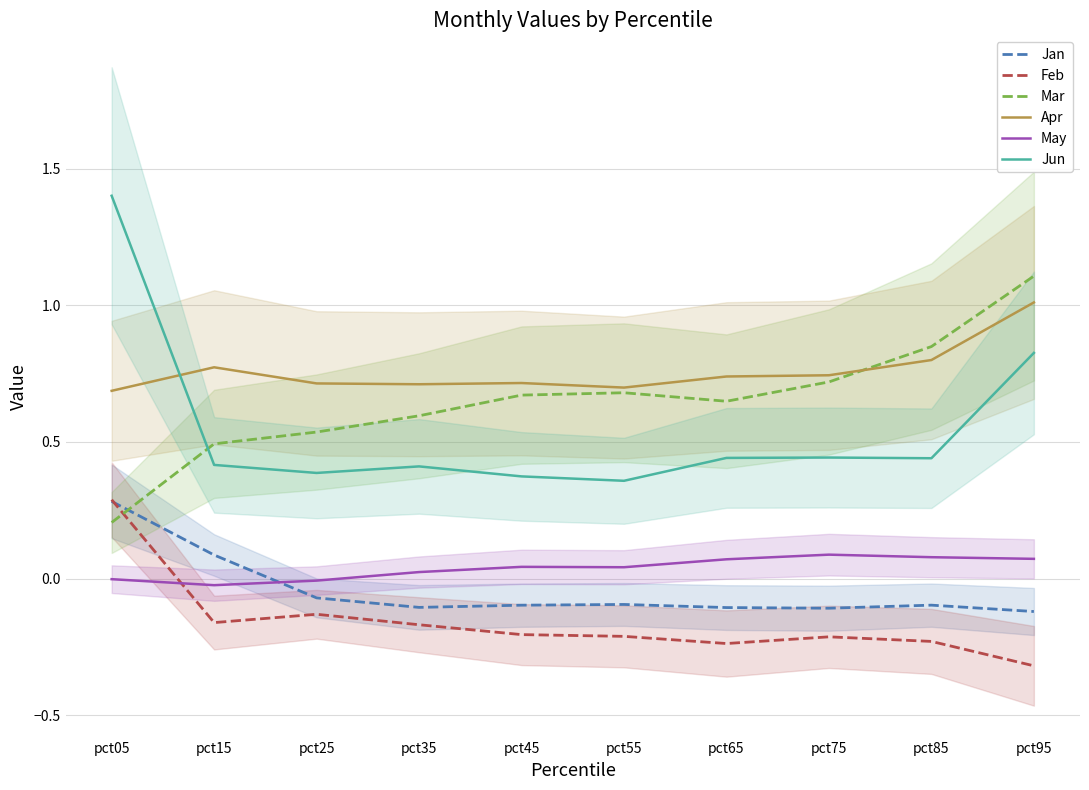

At how many categories does at least one series exceed 0?

10